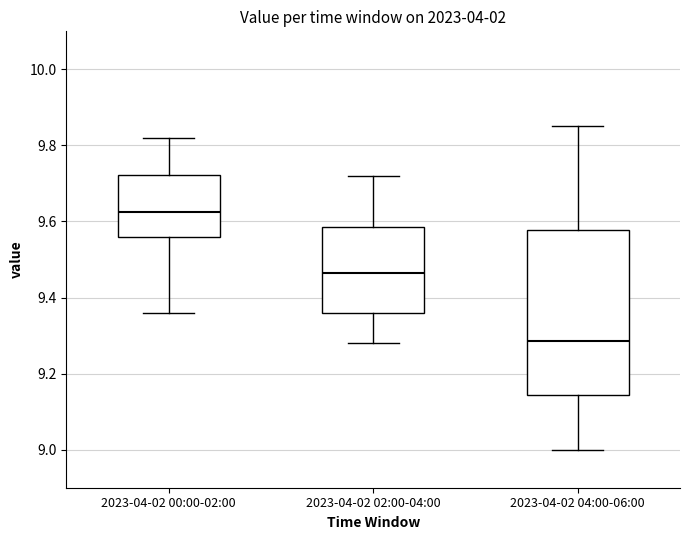

Reading left to right, read every box against the y-axis: the position of its median line, the range the box covers, and the ends of its whiskers. The values are not printed on the chart, so give them approximately, as read against the axis.

2023-04-02 00:00-02:00: median 9.62, box 9.56 to 9.72, whiskers 9.36 to 9.82
2023-04-02 02:00-04:00: median 9.46, box 9.36 to 9.58, whiskers 9.28 to 9.72
2023-04-02 04:00-06:00: median 9.28, box 9.14 to 9.58, whiskers 9.00 to 9.86